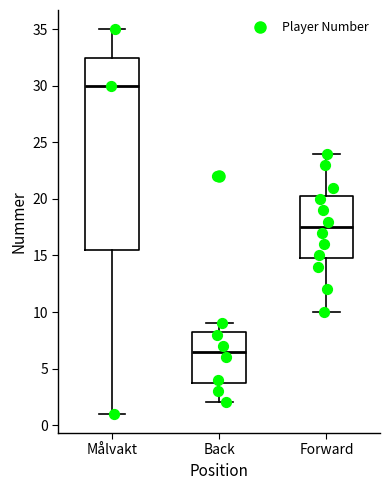

Which box has the highest median line?

Målvakt